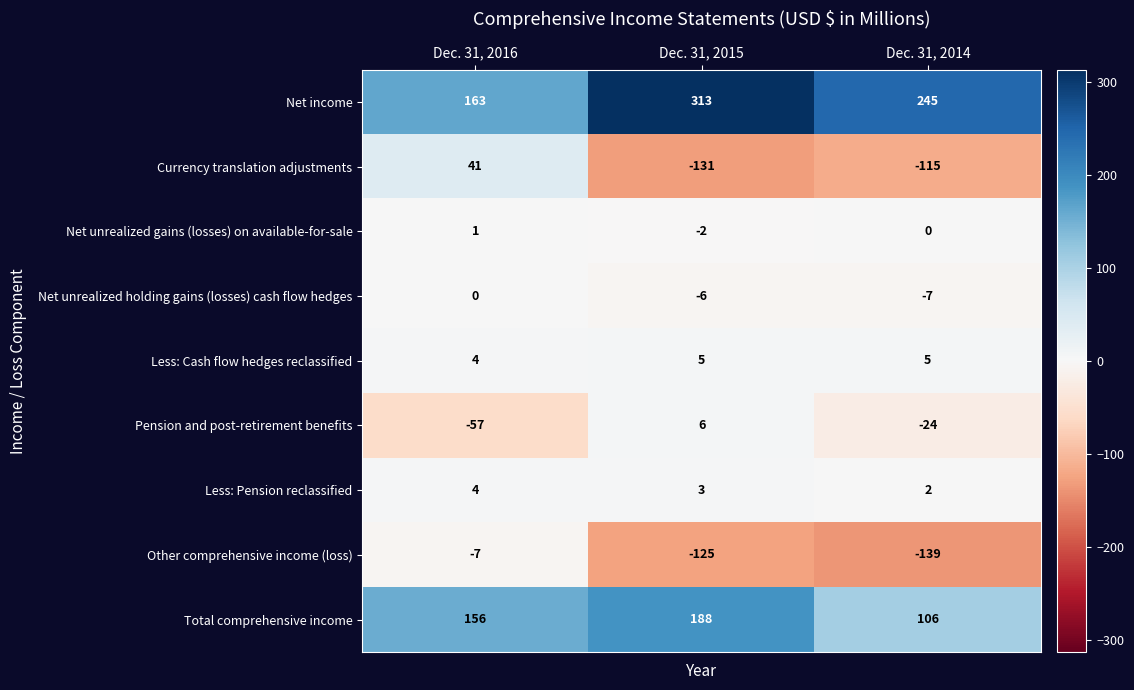

What is the difference between the Other comprehensive income (loss) values at Dec. 31, 2015 and Dec. 31, 2014?

14